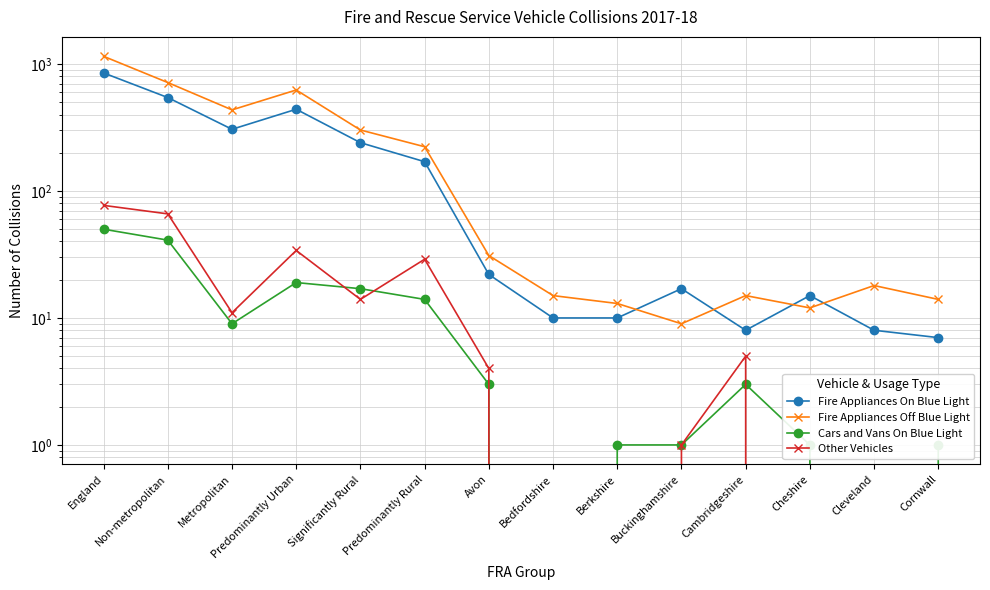

Reading left to right, extract all data points from this chart.

Fire Appliances On Blue Light: England=850	Non-metropolitan=544	Metropolitan=306	Predominantly Urban=440	Significantly Rural=240	Predominantly Rural=170	Avon=22	Bedfordshire=10	Berkshire=10	Buckinghamshire=17	Cambridgeshire=8	Cheshire=15	Cleveland=8	Cornwall=7
Fire Appliances Off Blue Light: England=1149	Non-metropolitan=714	Metropolitan=435	Predominantly Urban=624	Significantly Rural=302	Predominantly Rural=223	Avon=31	Bedfordshire=15	Berkshire=13	Buckinghamshire=9	Cambridgeshire=15	Cheshire=12	Cleveland=18	Cornwall=14
Cars and Vans On Blue Light: England=50	Non-metropolitan=41	Metropolitan=9	Predominantly Urban=19	Significantly Rural=17	Predominantly Rural=14	Avon=3	Bedfordshire=0	Berkshire=1	Buckinghamshire=1	Cambridgeshire=3	Cheshire=1	Cleveland=0	Cornwall=1
Other Vehicles: England=77	Non-metropolitan=66	Metropolitan=11	Predominantly Urban=34	Significantly Rural=14	Predominantly Rural=29	Avon=4	Bedfordshire=0	Berkshire=0	Buckinghamshire=1	Cambridgeshire=5	Cheshire=0	Cleveland=0	Cornwall=0